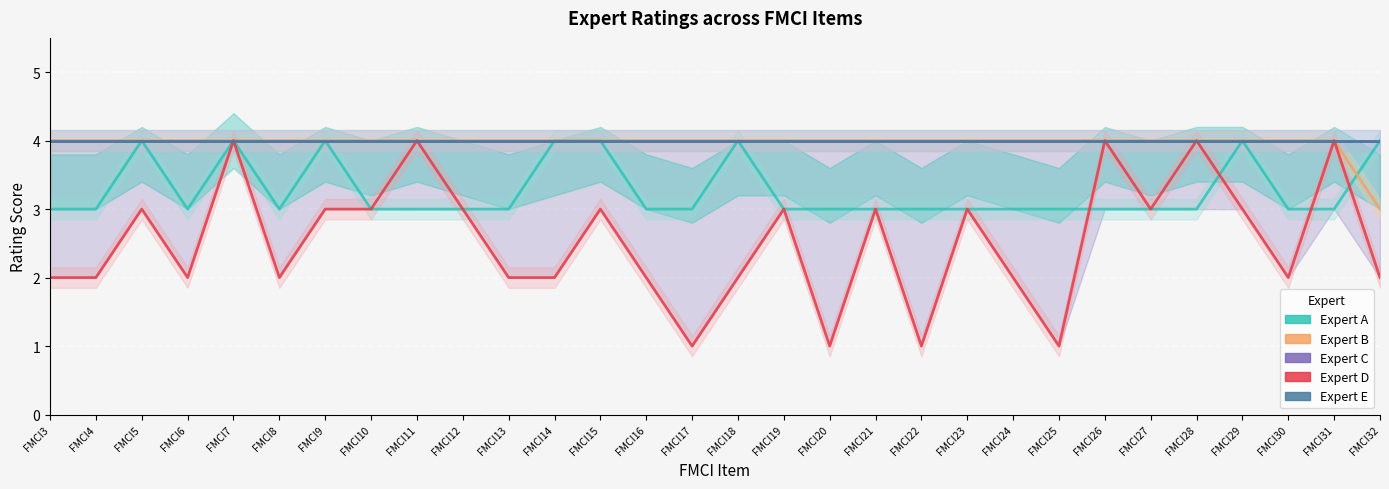

Which series has the largest total across all categories?

Expert C